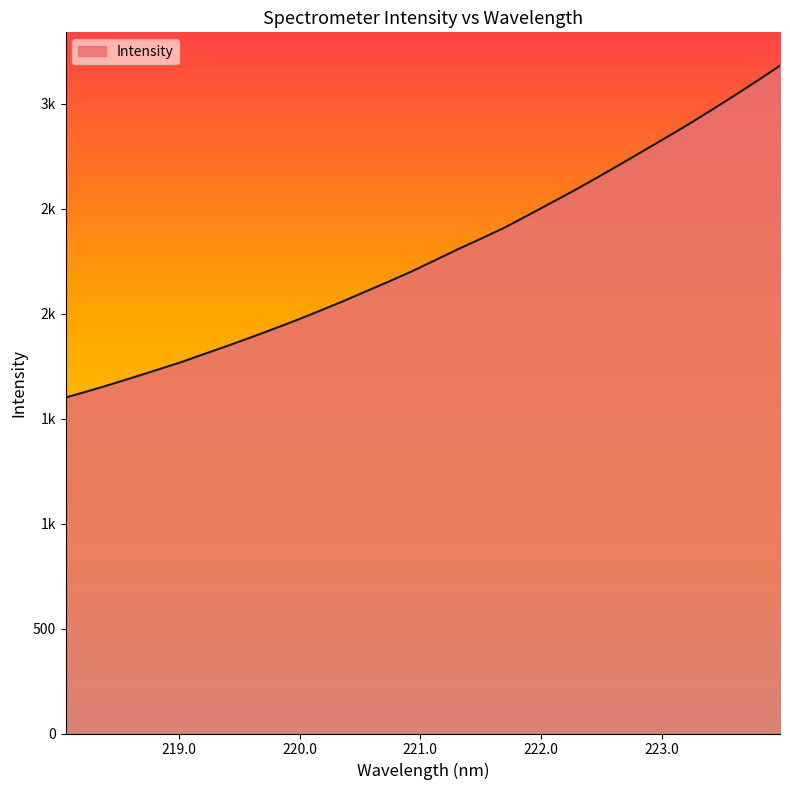

What is the label of the 29th point from the right?

218.6332